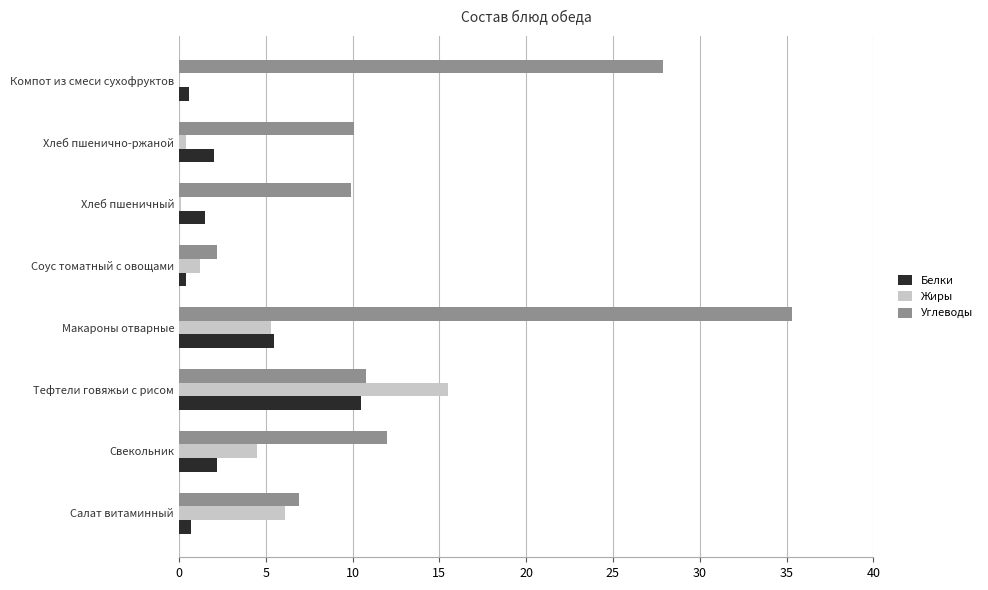

Is the value of Углеводы at Свекольник greater than the value of Жиры at Хлеб пшенично-ржаной?

Yes